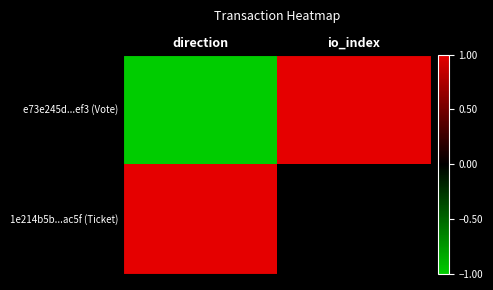

At how many categories does at least one series exceed 0?

2